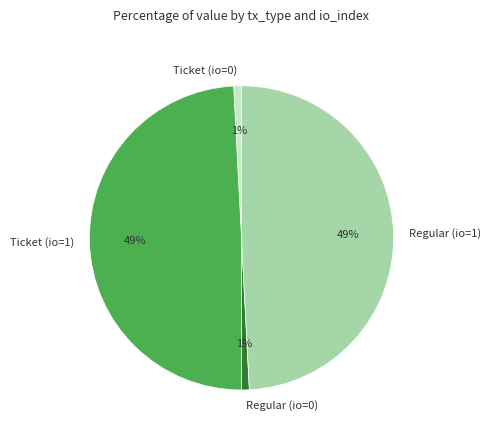

Which has a higher value, Ticket (io=1) or Ticket (io=0)?

Ticket (io=1)